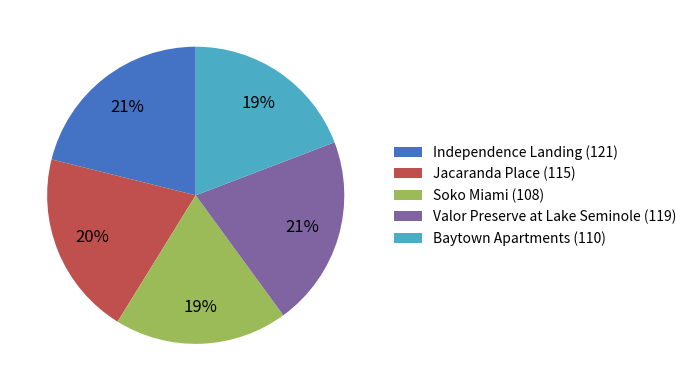

What is the ratio of the value at Valor Preserve at Lake Seminole (119) to the value at Independence Landing (121)?

1.0